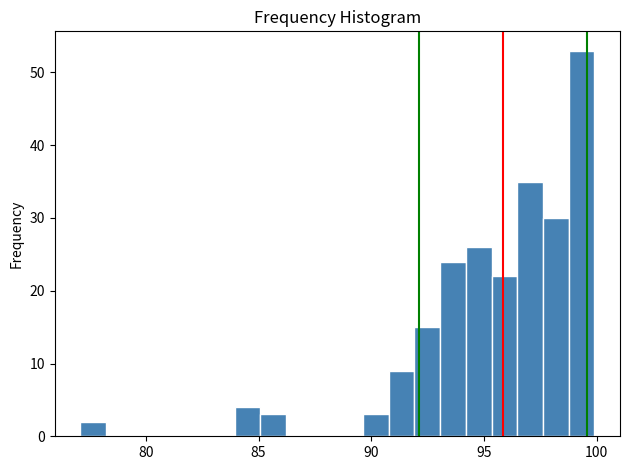

Around what value on the x-axis is the tallest bar? Give the approximate position of its centre, as read against the axis.

99.5